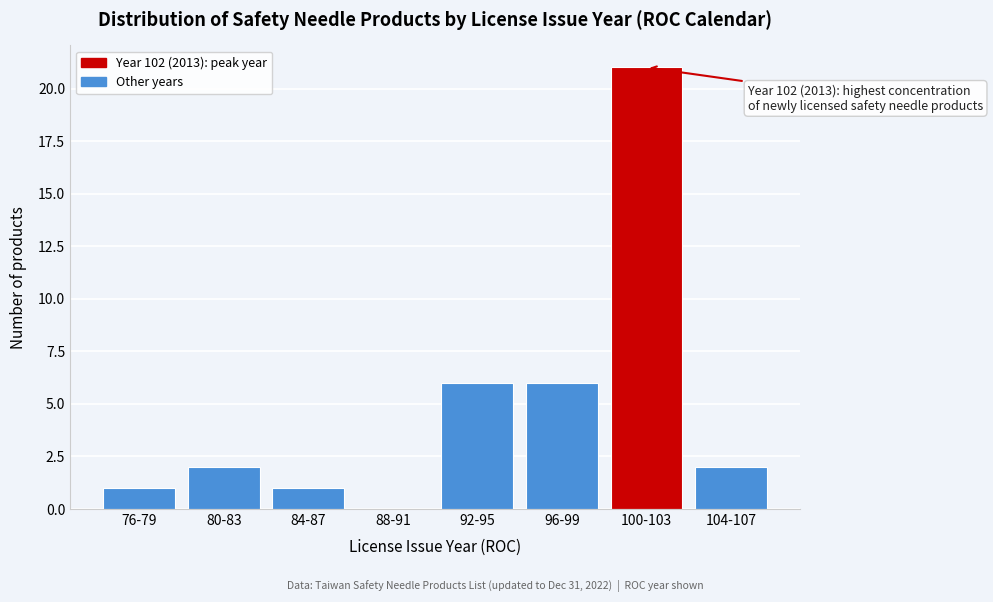

Reading right to left, what are all the values shown in this chart?

104-107=2	100-103=21	96-99=6	92-95=6	88-91=0	84-87=1	80-83=2	76-79=1